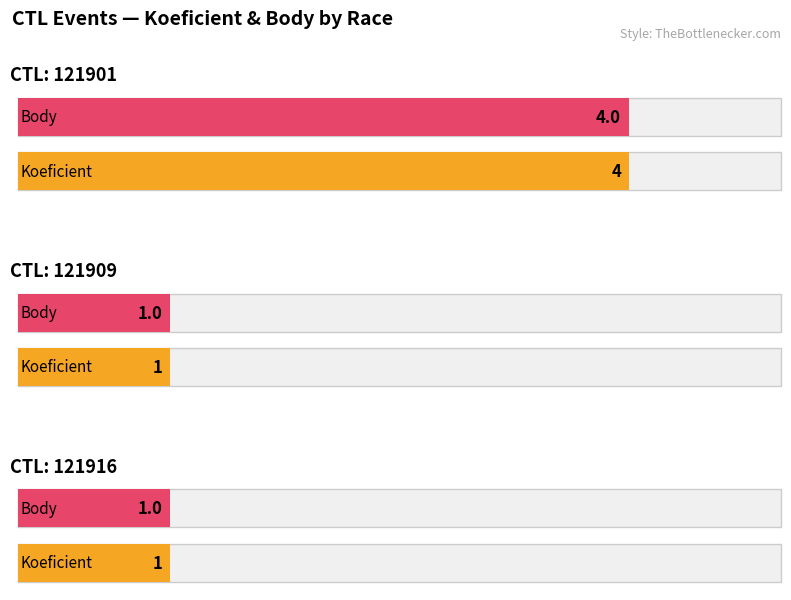

What is the average value of the Body series?

2